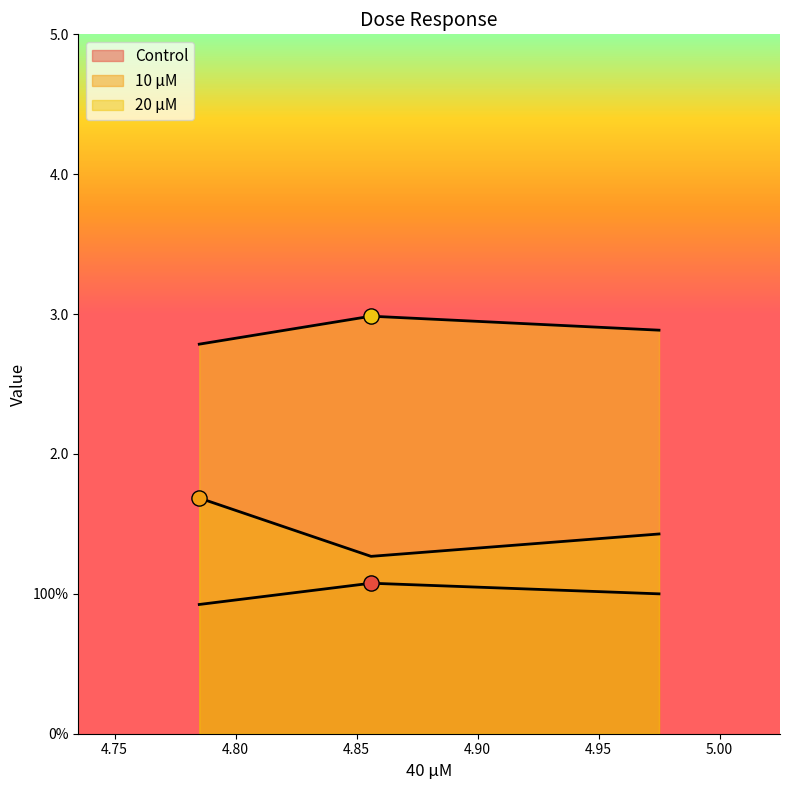

Which series reaches the minimum Y coordinate?

Control